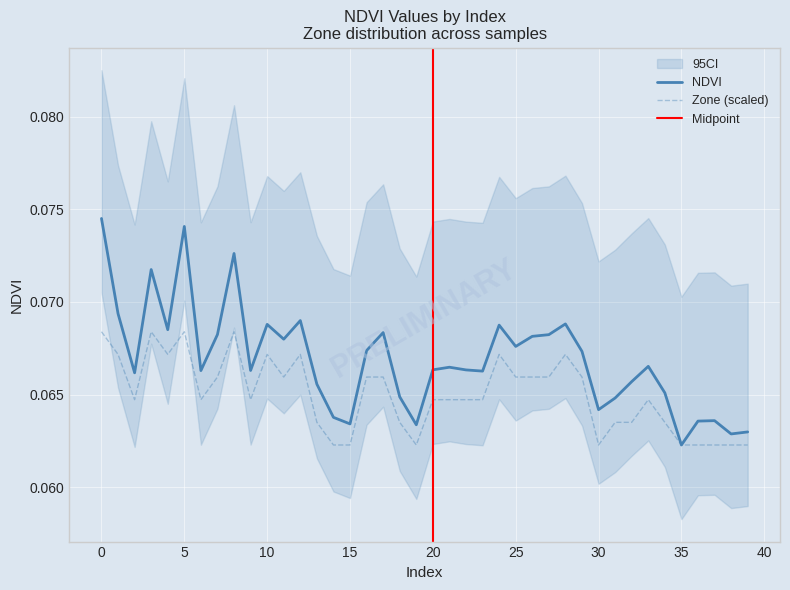

In Zone, how many points are lower than both neighbors (excluding endpoints)?

7